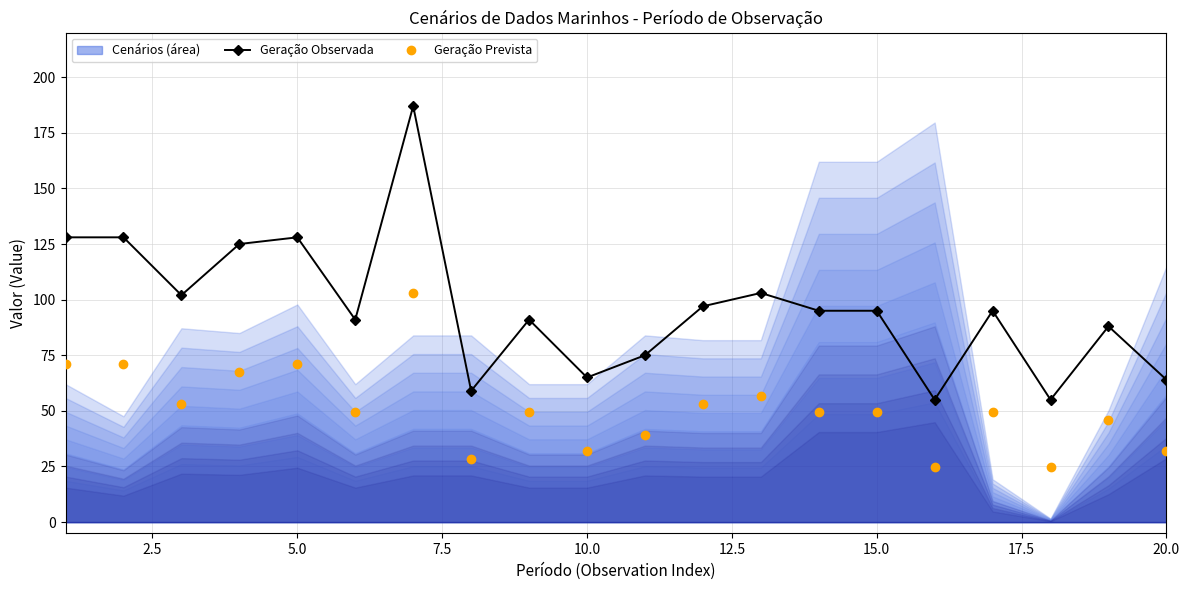

What is the value of the Geração Prevista point at the 10th from the left?

31.9